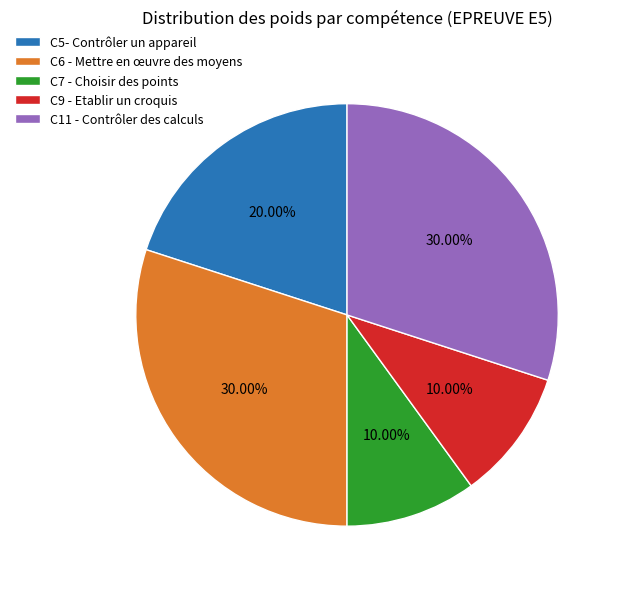

Is there any slice that represents more than half of the pie?

No